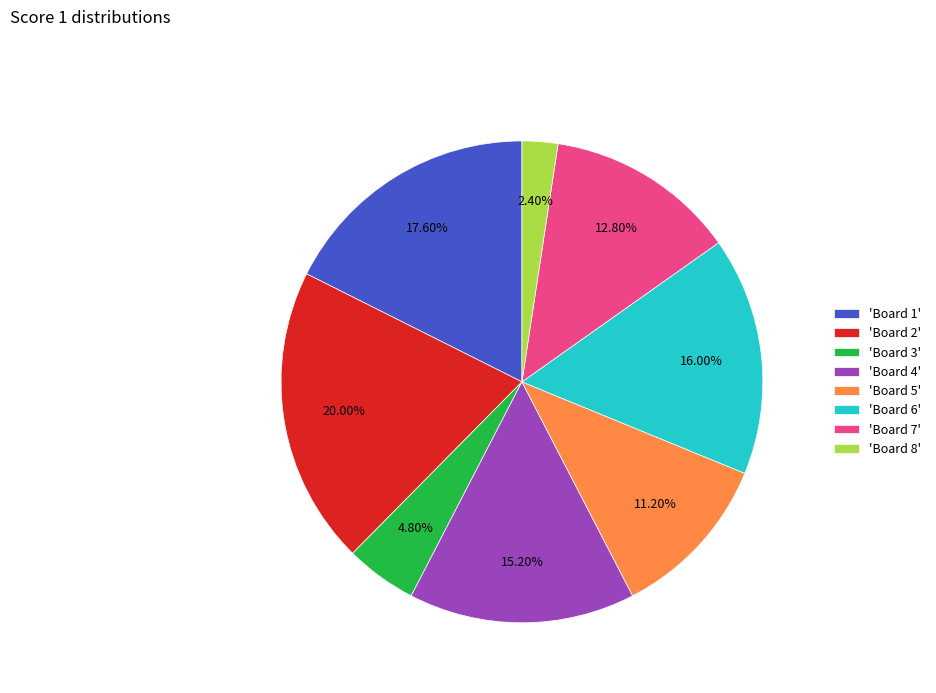

Which slice is the largest?

'Board 2'